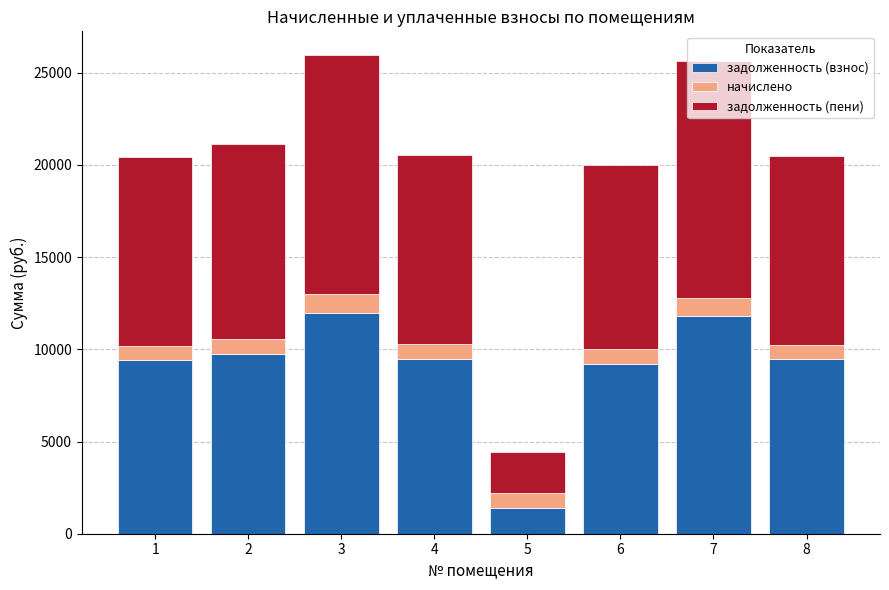

What is the lowest value of the задолженность (взнос) series?

1385.1